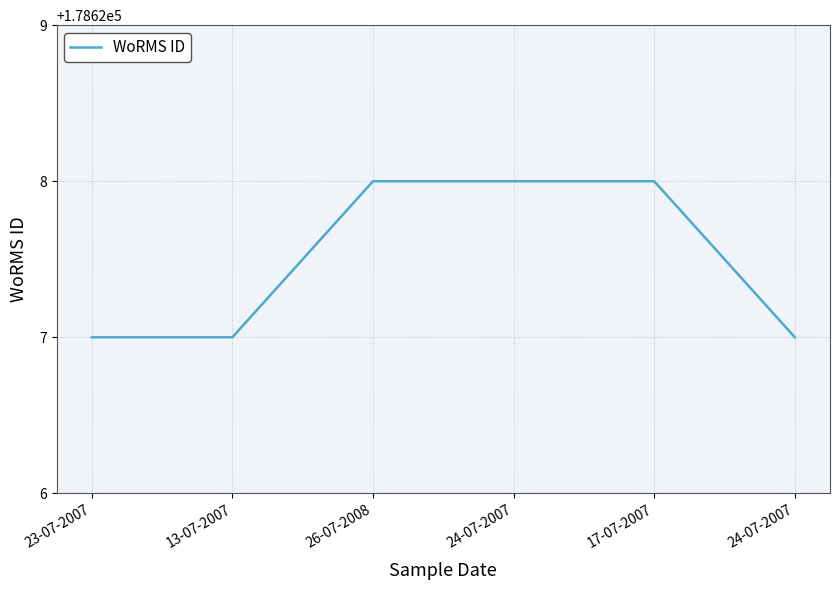

What is the difference between the maximum and minimum values?

1